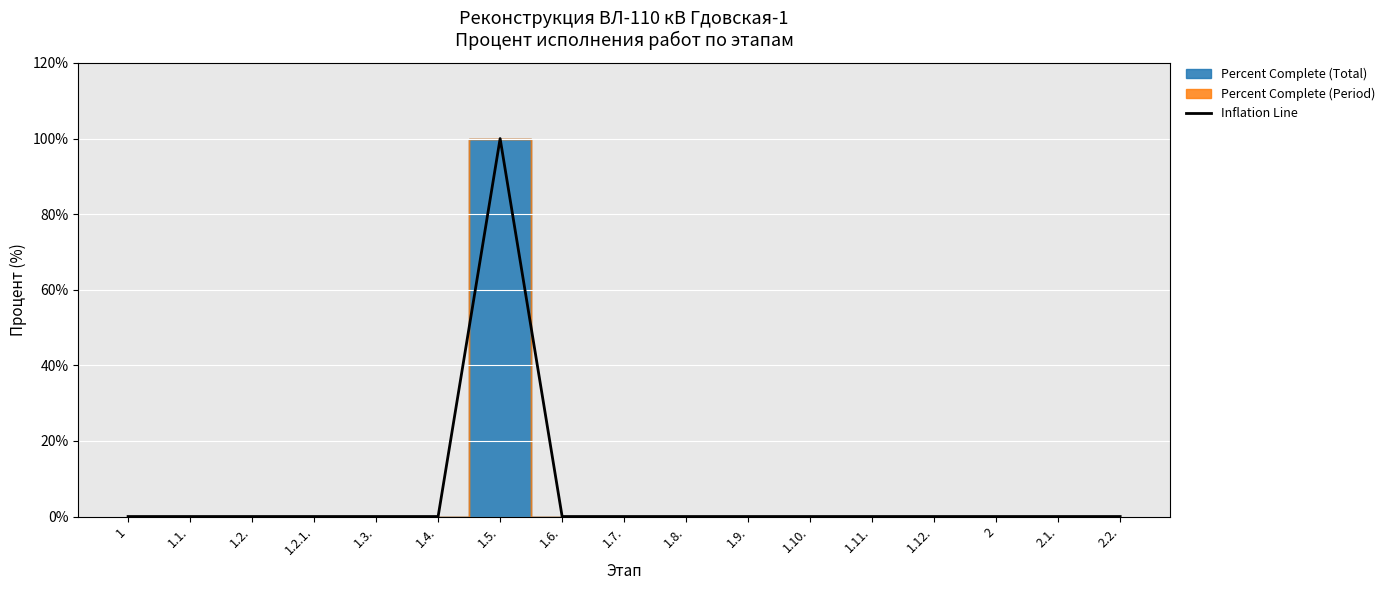

Does the chart display data point markers on the line(s)?

No